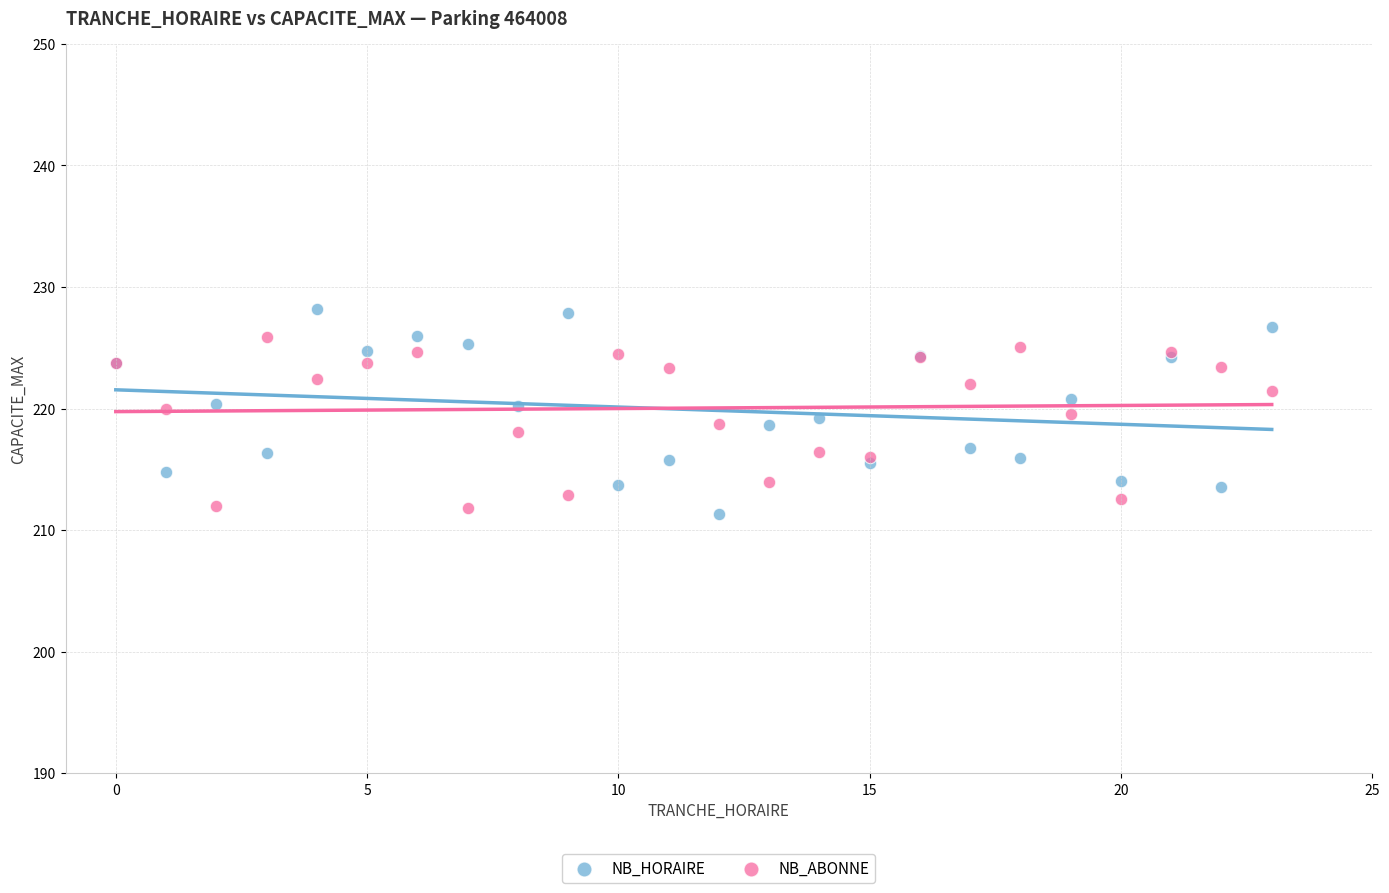

What are all the series names shown in the legend?

NB_HORAIRE, NB_ABONNE